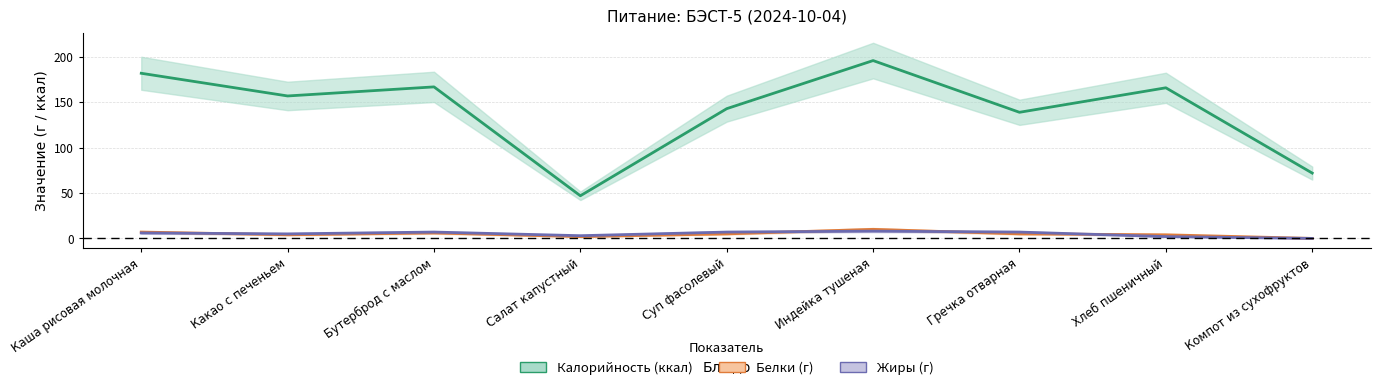

Reading left to right, what are all the values shown in this chart?

Калорийность: 182	157	167	47	143	196	139	166	72
Белки: 7	4	6	2	5	10	5	4	0
Жиры: 6	5	7	3	7	8	7	2	0